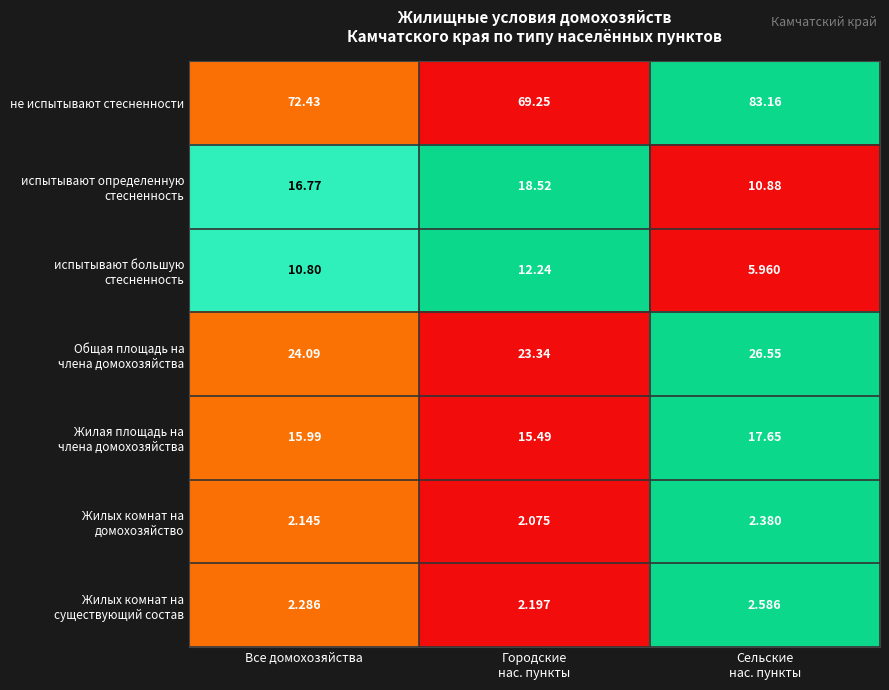

Which series has the largest total across all categories?

не испытывают стесненности